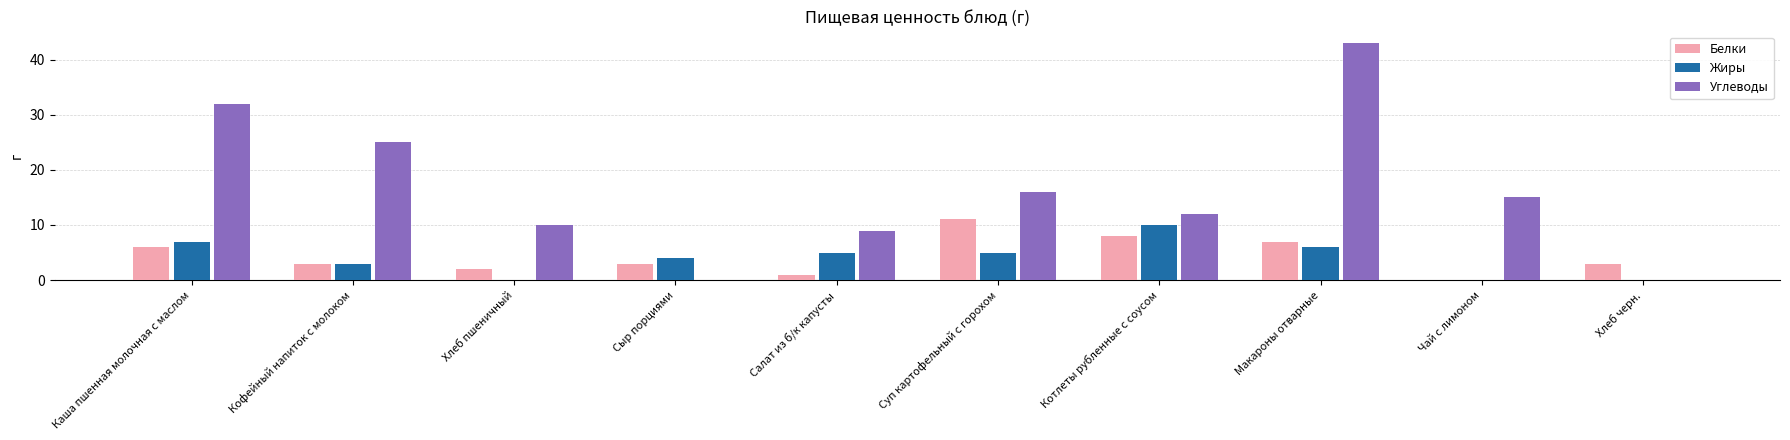

Which label corresponds to the largest value in the chart?

Макароны отварные